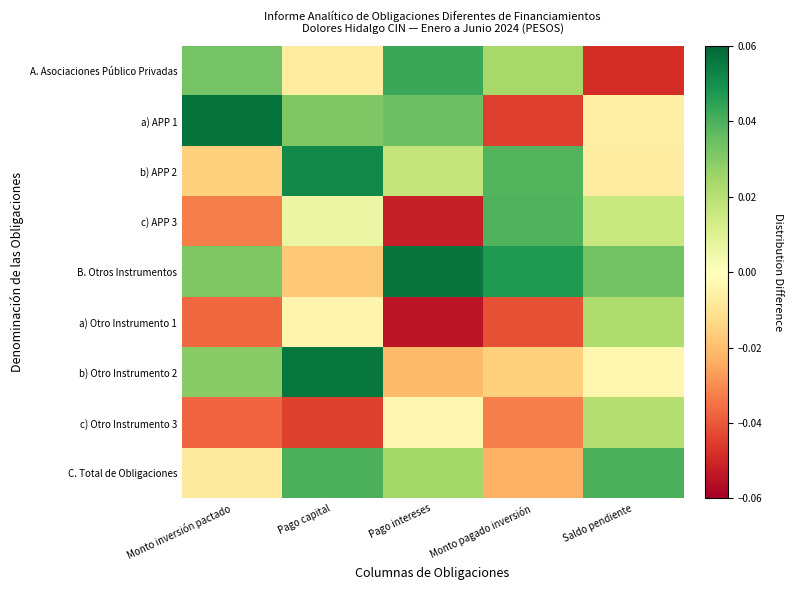

Which series has the largest total across all categories?

B. Otros Instrumentos